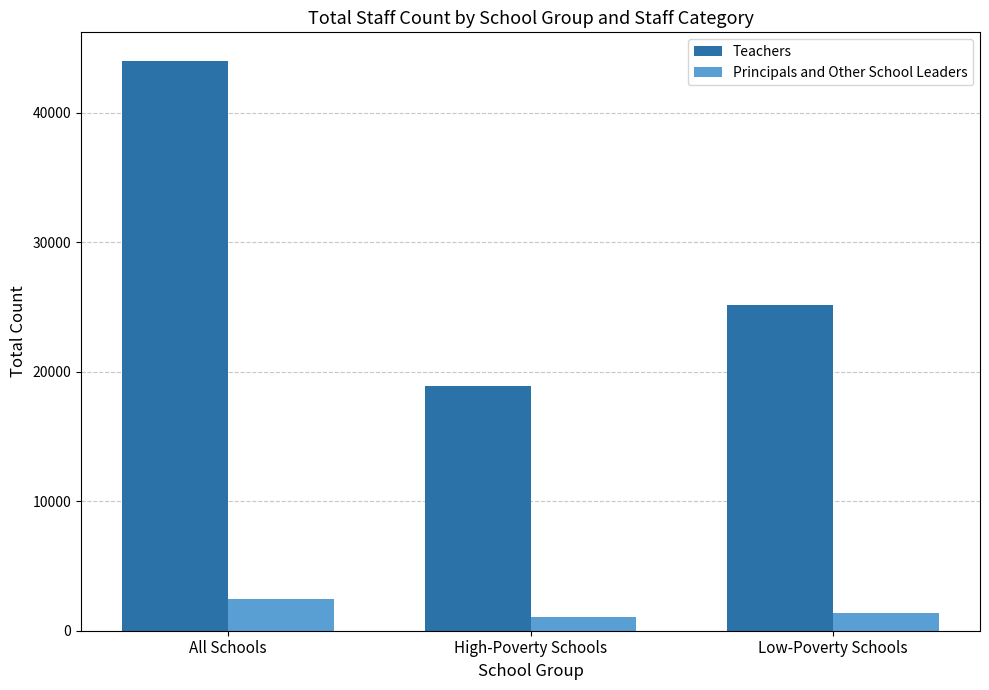

Rank the series at High-Poverty Schools from lowest to highest value.

Principals and Other School Leaders, Teachers